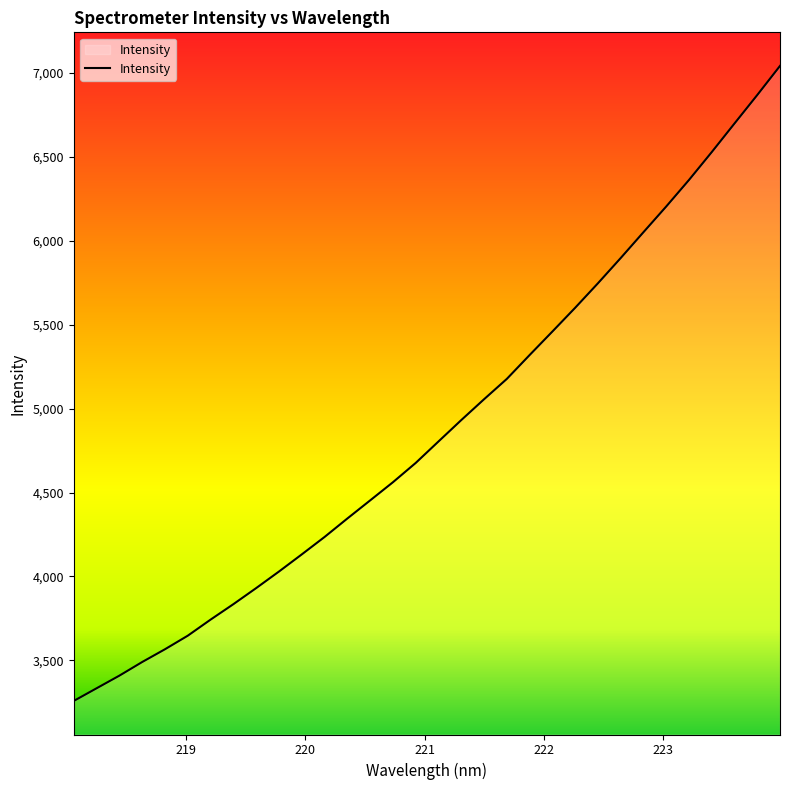

Does the chart have visible grid lines?

No